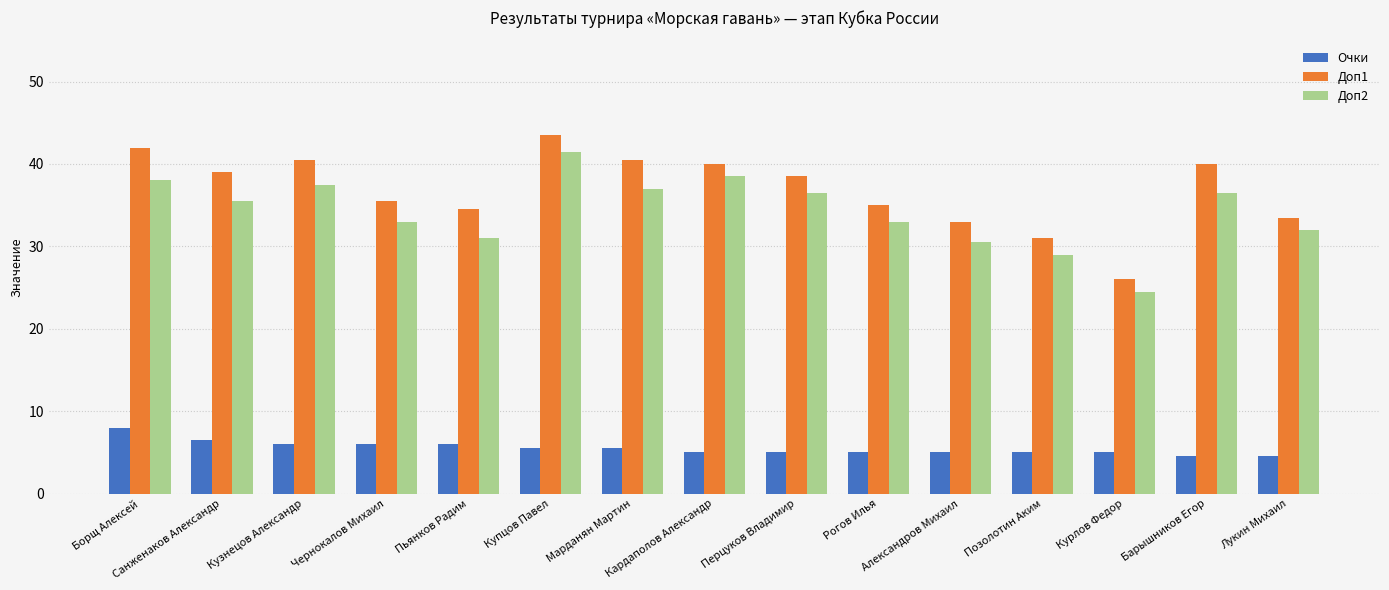

How many groups of bars are there?

15